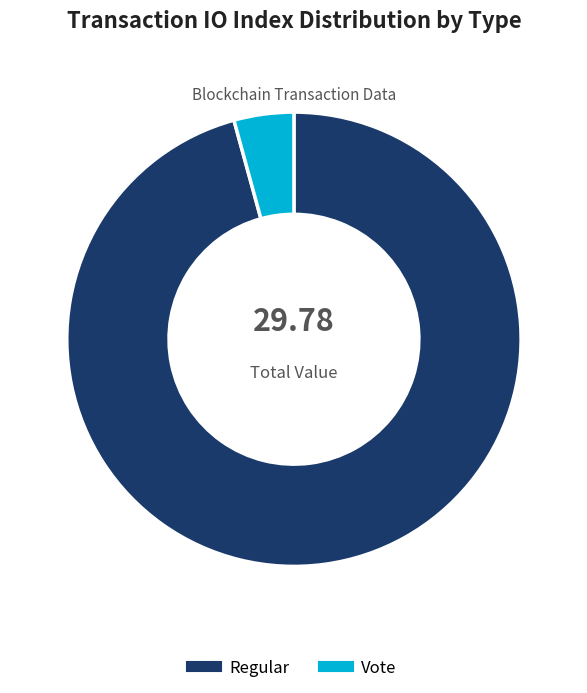

Do Regular and Vote together represent more than half of the pie?

Yes